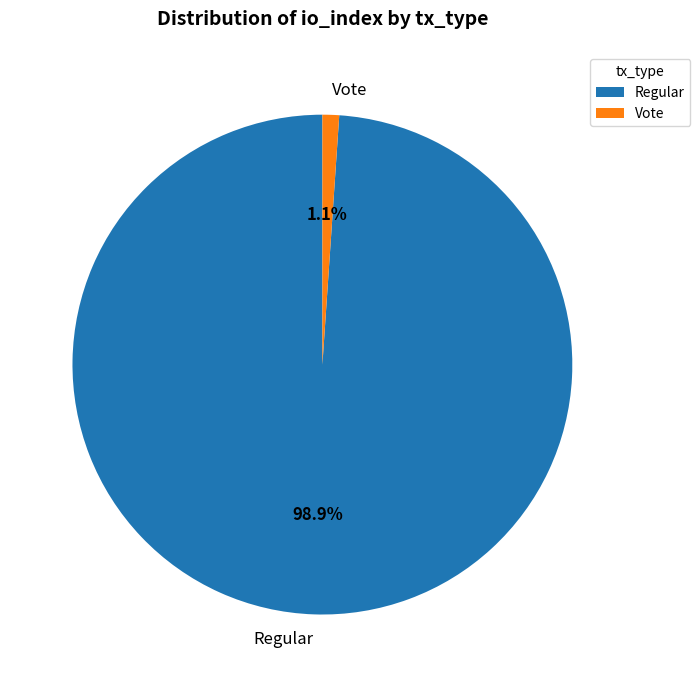

Which category has the smallest portion of the pie?

Vote